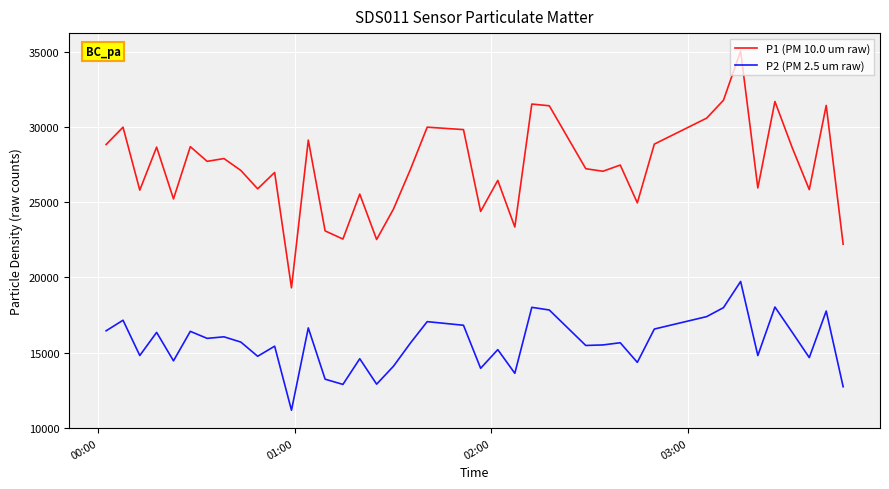

What is the greatest value displayed?

35053.3